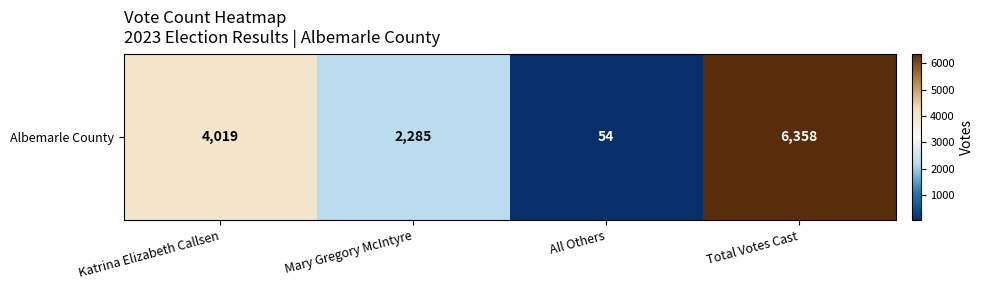

What is the difference between the maximum and minimum values?

6304